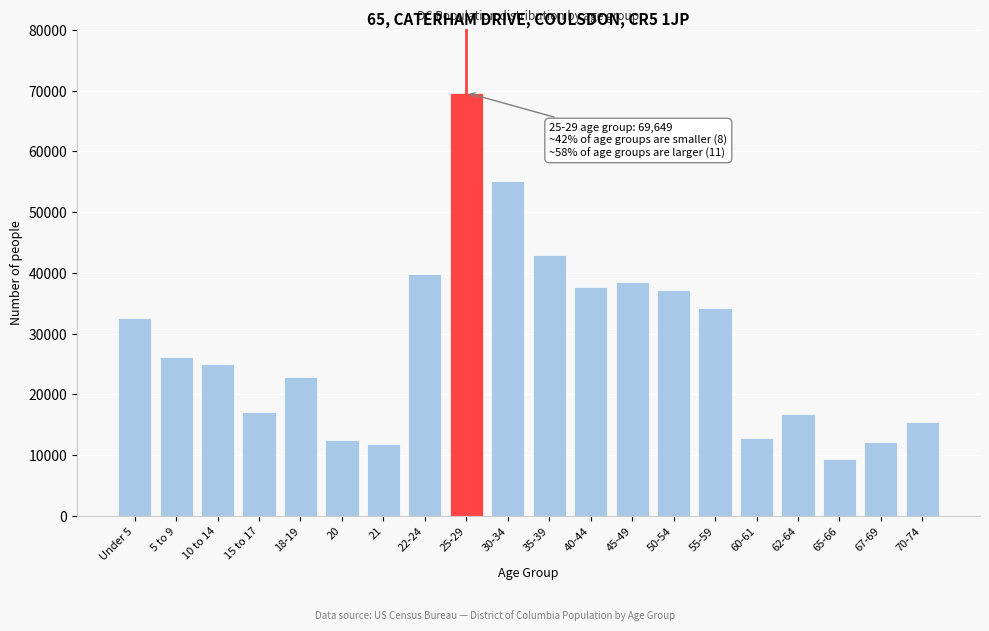

Which has a higher value, 50-54 or Under 5?

50-54